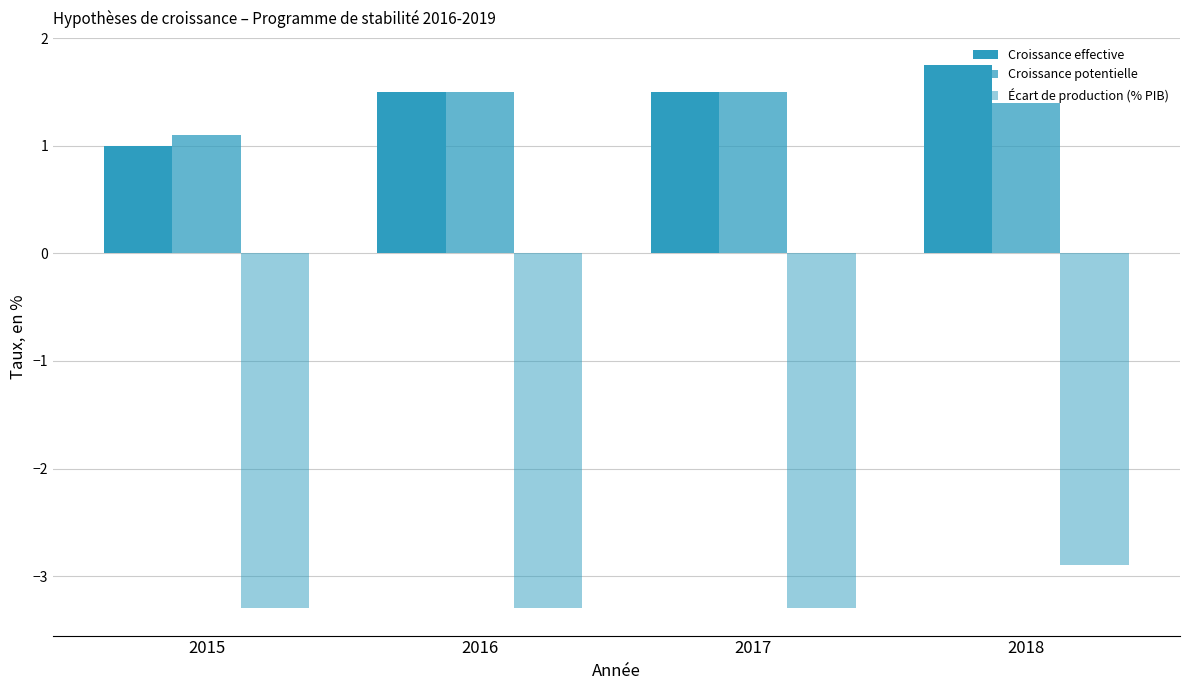

At how many categories does at least one series exceed -2?

4